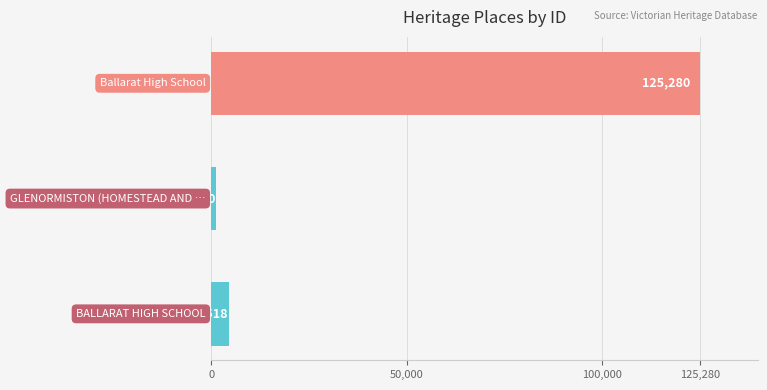

What is the sum of all values?

130948